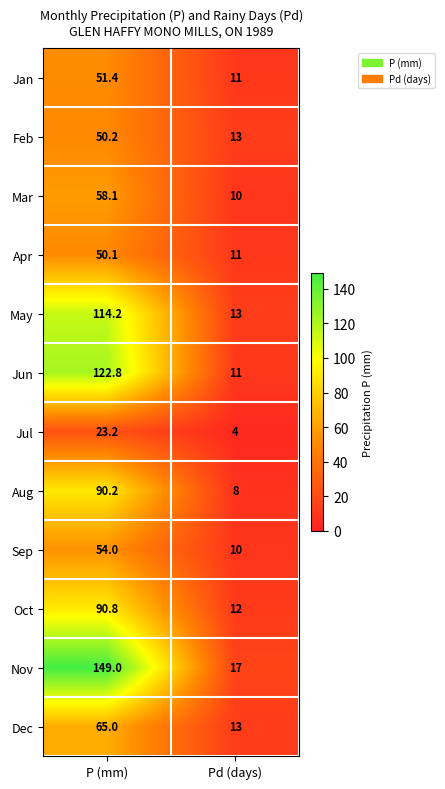

What is the spread (max minus min) of values at Pd (days)?

13.0